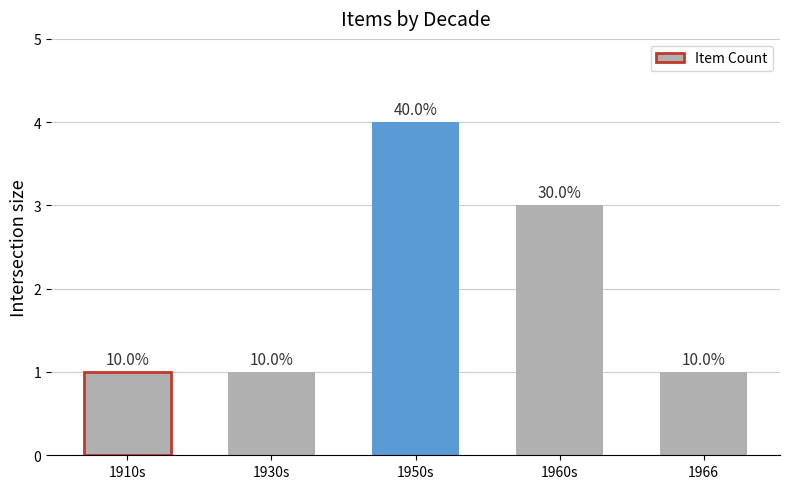

Does the chart contain any negative values?

No